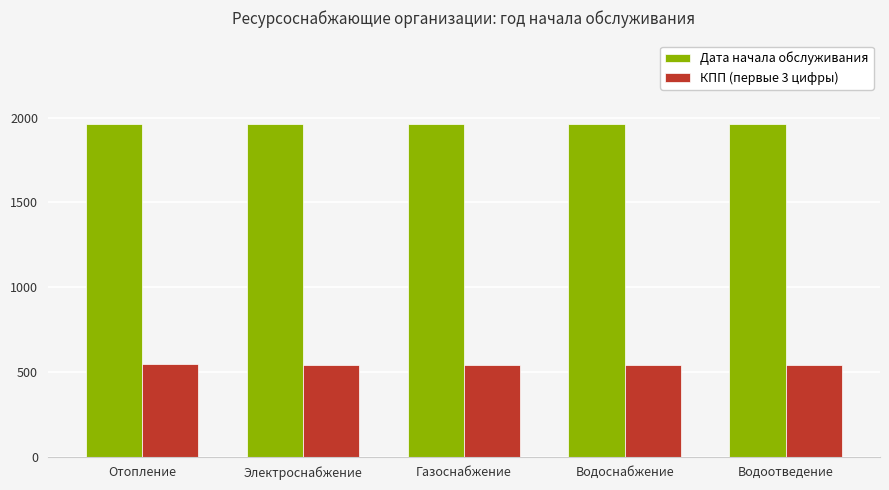

What is the approximate value of Дата начала обслуживания at Электроснабжение?

1964